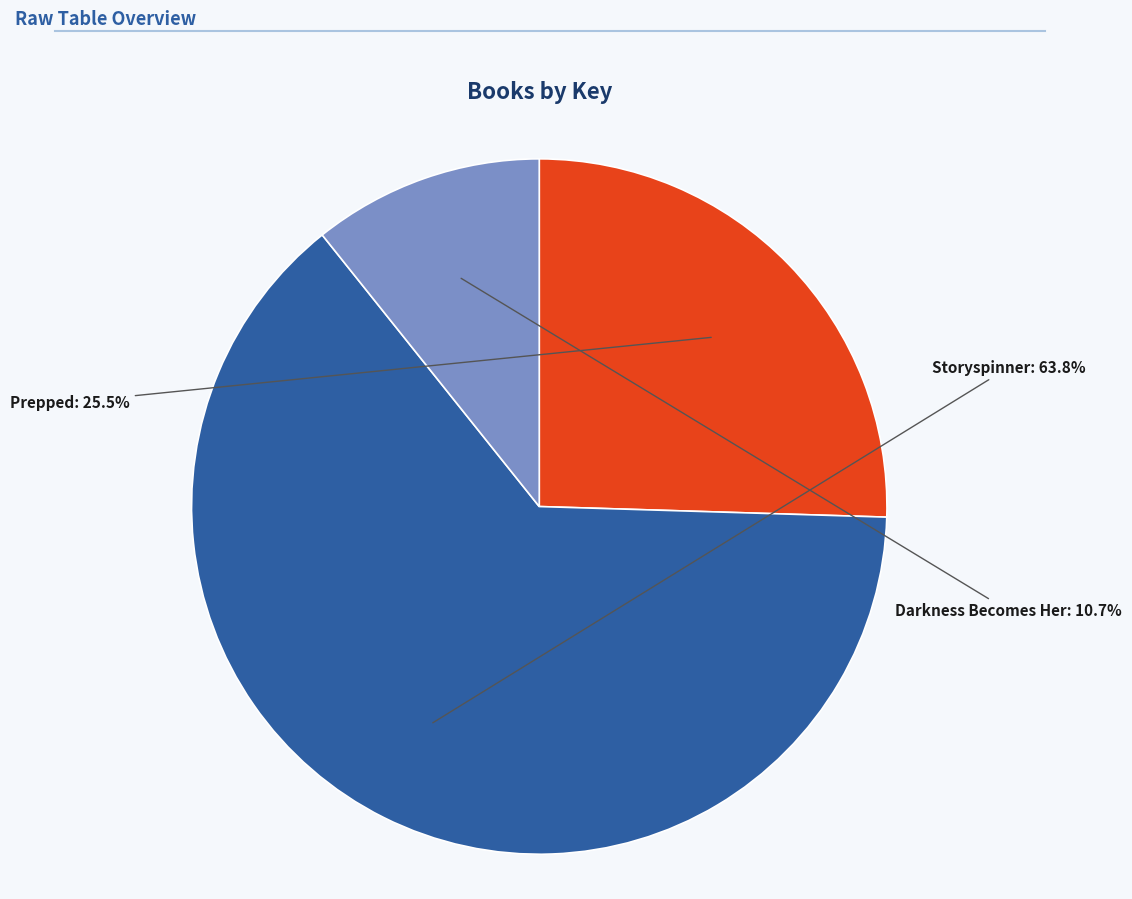

Is there any slice that represents more than half of the pie?

Yes